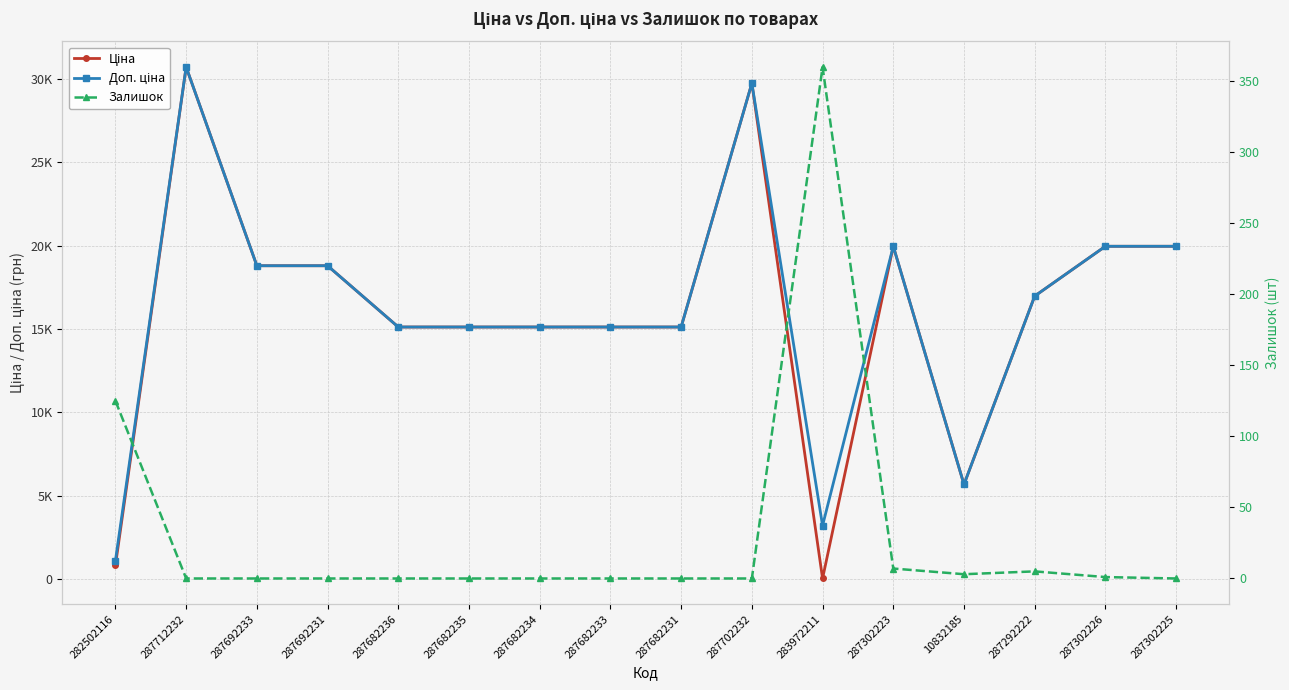

At how many categories does at least one series exceed 4967?

14